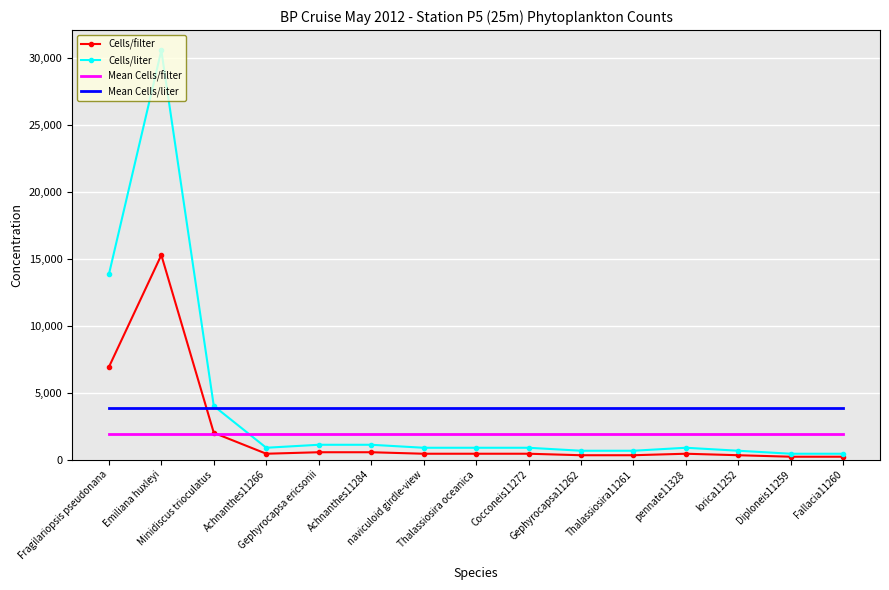

How many values in the Cells/liter series are below 892?

5